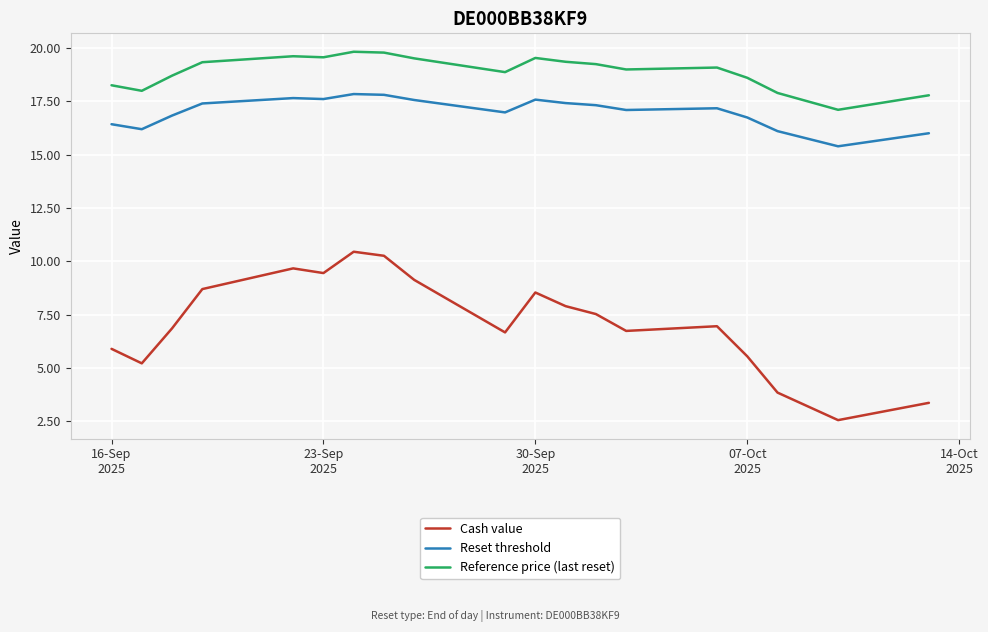

What is the highest value of the Reset threshold series?

17.8